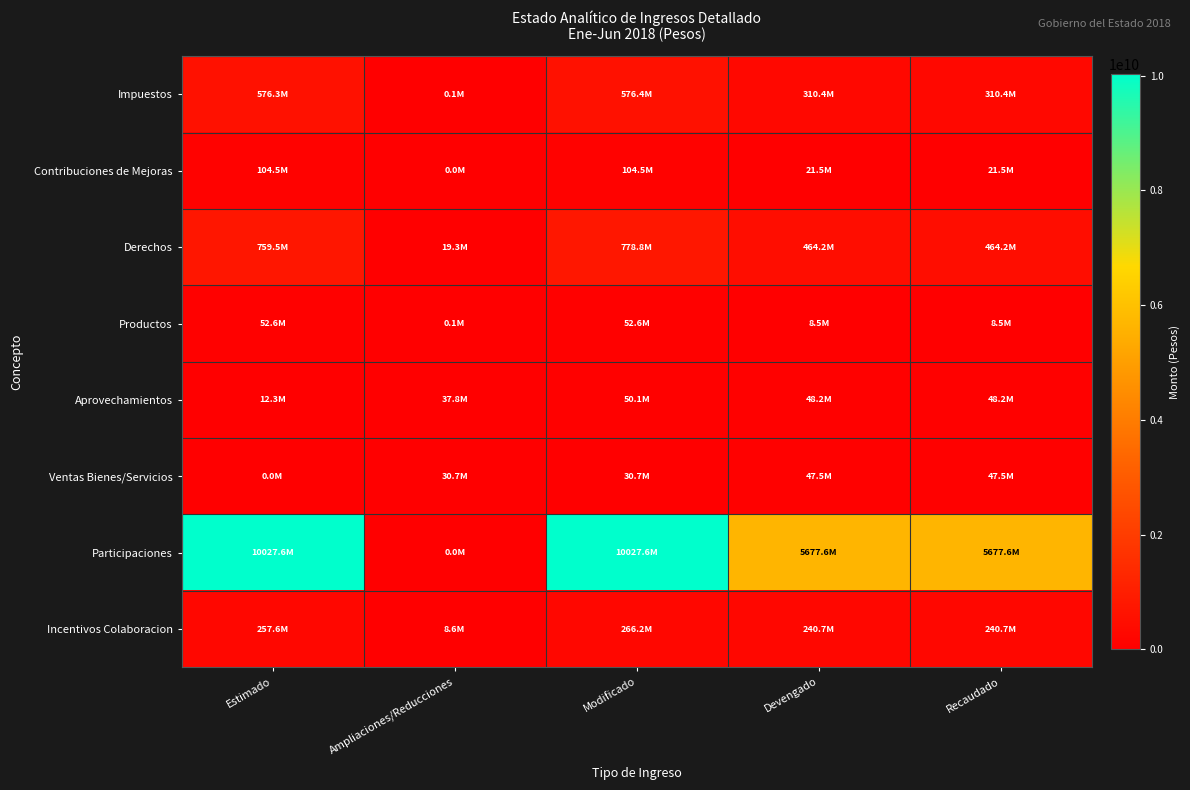

Which series has the largest total across all categories?

Participaciones